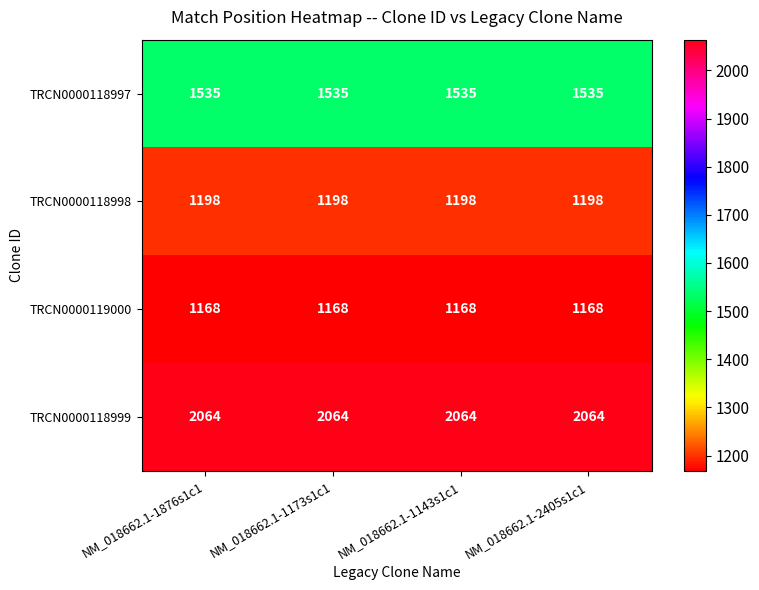

Rank the series by their maximum value, from lowest to highest.

TRCN0000119000, TRCN0000118998, TRCN0000118997, TRCN0000118999